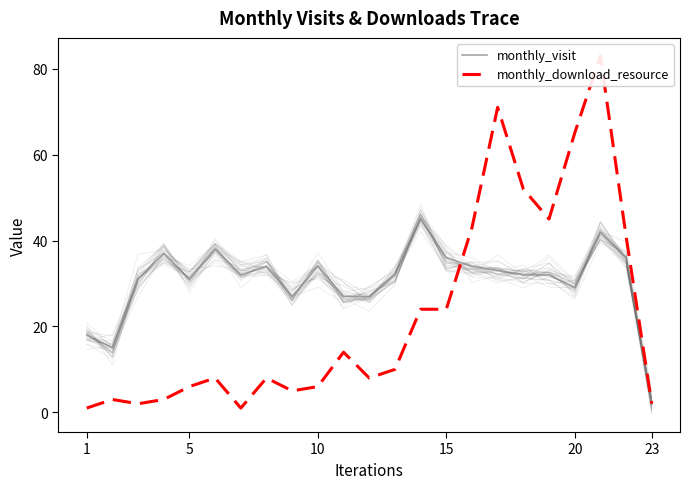

Which category has the lowest value in the monthly_visit series?

23